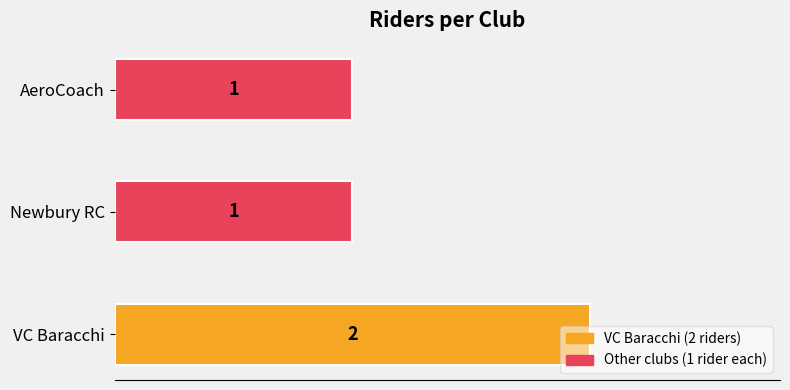

What is the sum of the values at Newbury RC and VC Baracchi?

3